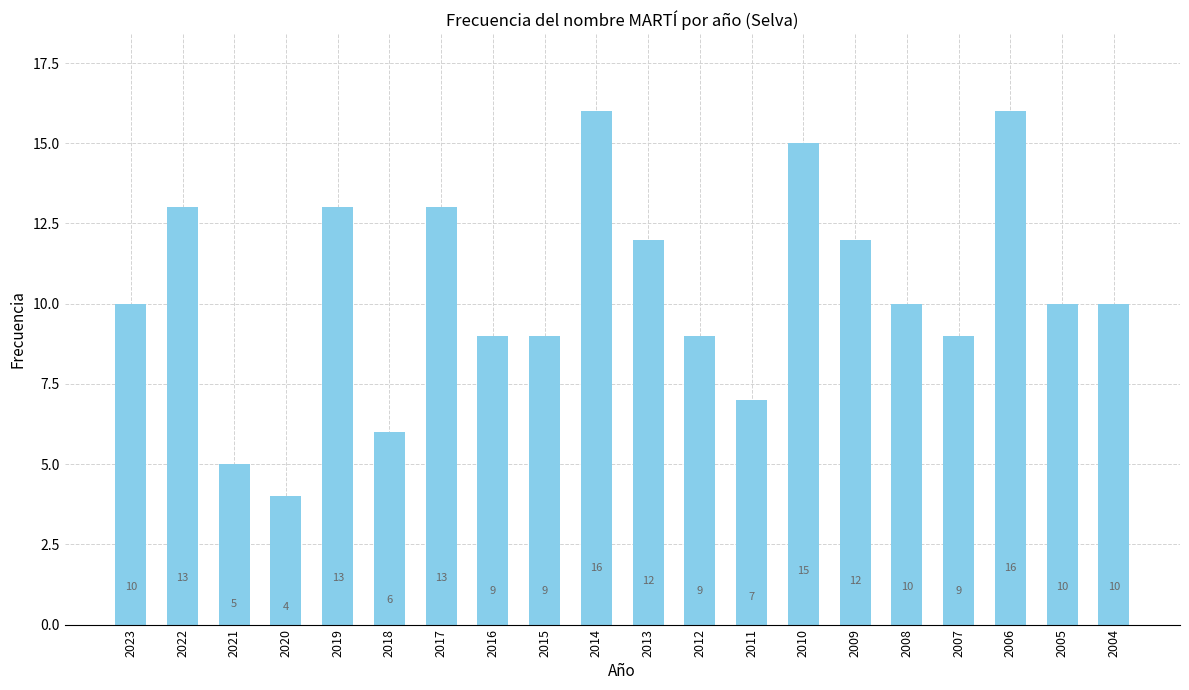

What is the difference between the maximum and minimum values?

12